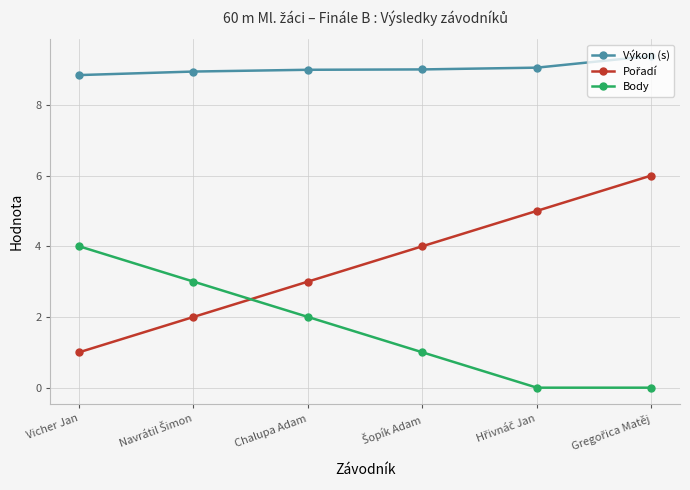

What is the value of the Body point at the 4th from the left?

1.0